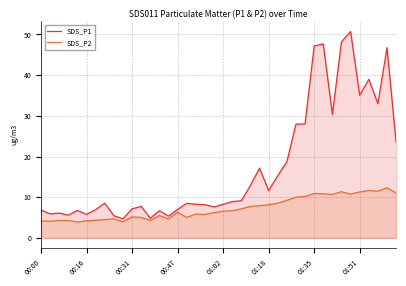

Rank the series by their maximum value, from highest to lowest.

SDS_P1, SDS_P2